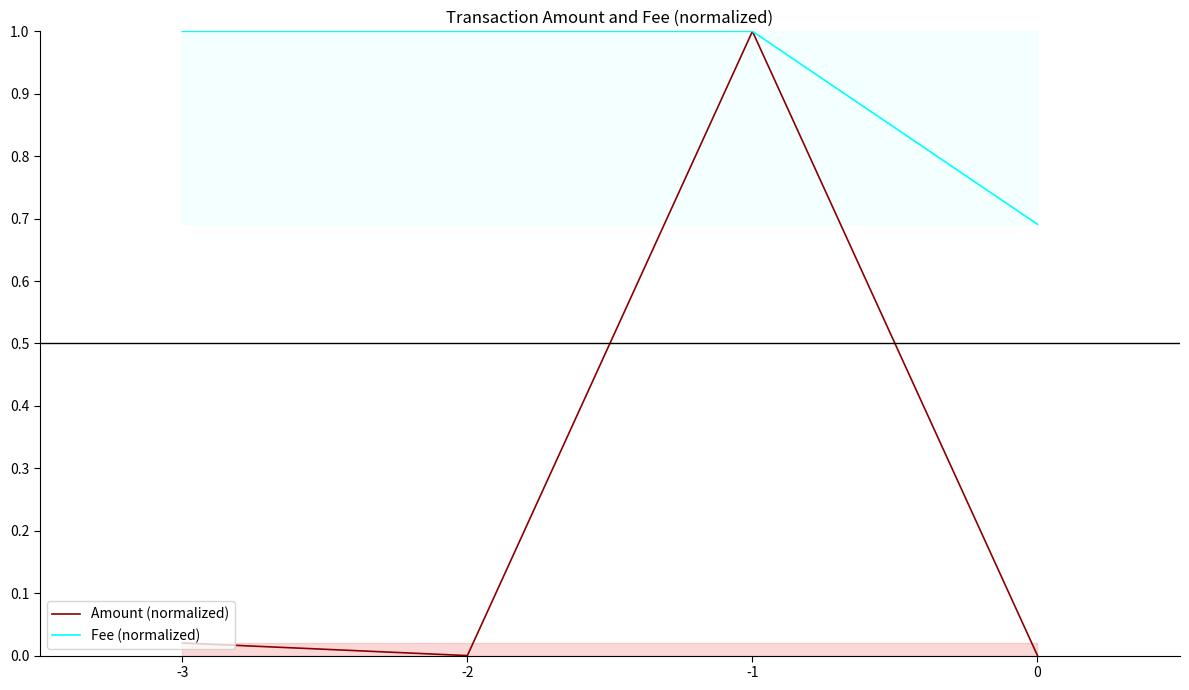

True or false: Fee (normalized) and Amount (normalized) cross at least once.

False